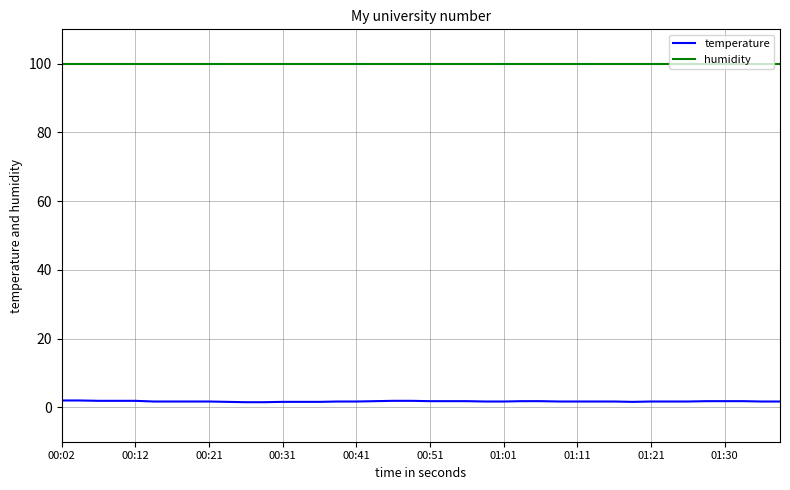

Rank the series by their maximum value, from highest to lowest.

humidity, temperature